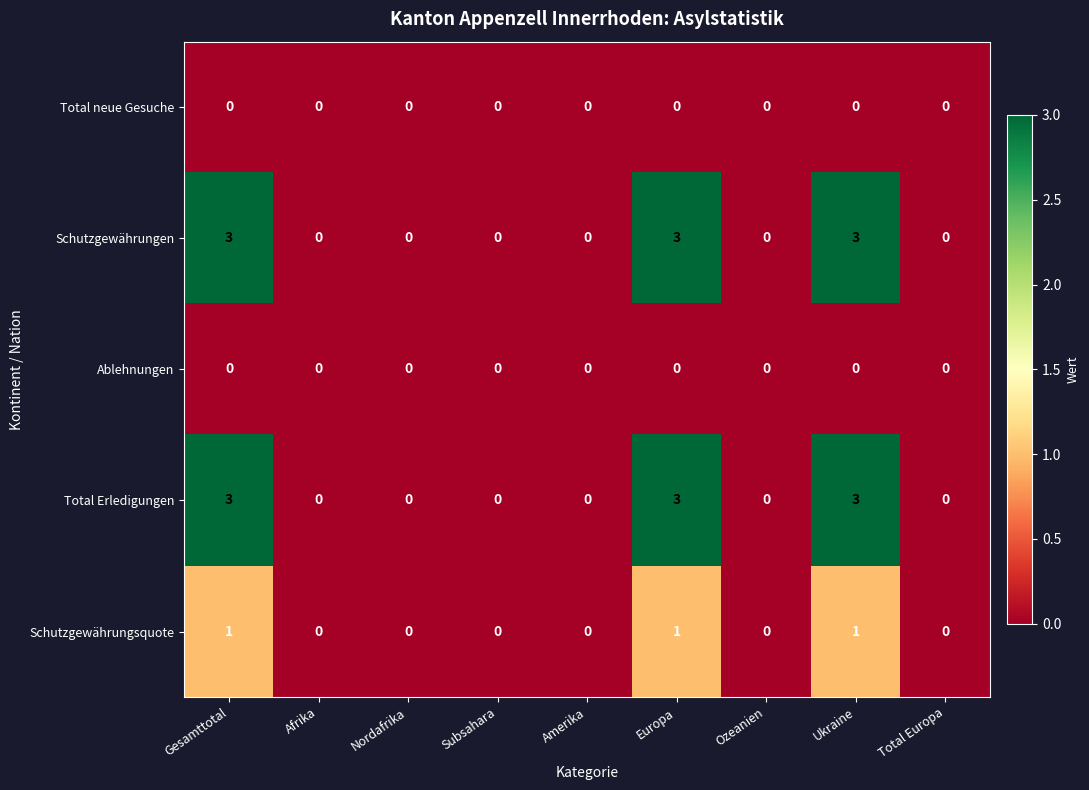

What is the difference between the maximum and minimum values in the Total Erledigungen series?

3